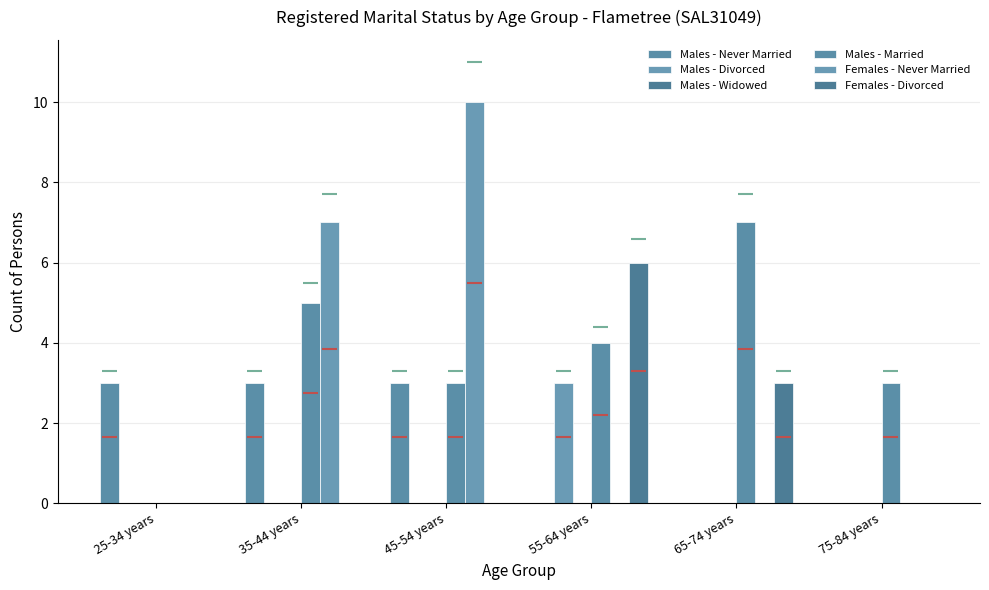

What is the total value across all series at 65-74 years?

10